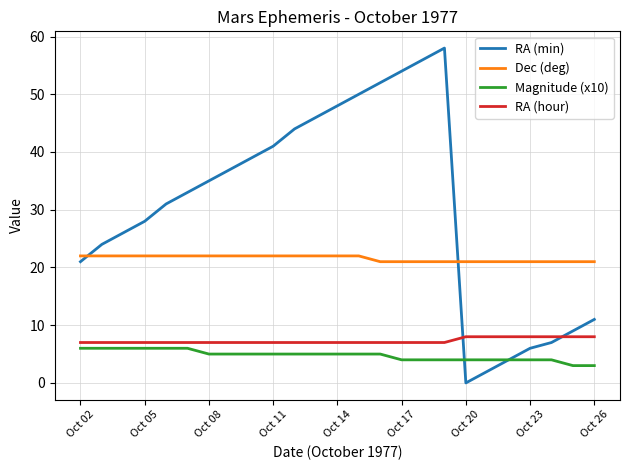

Which series has the largest total across all categories?

RA (min)